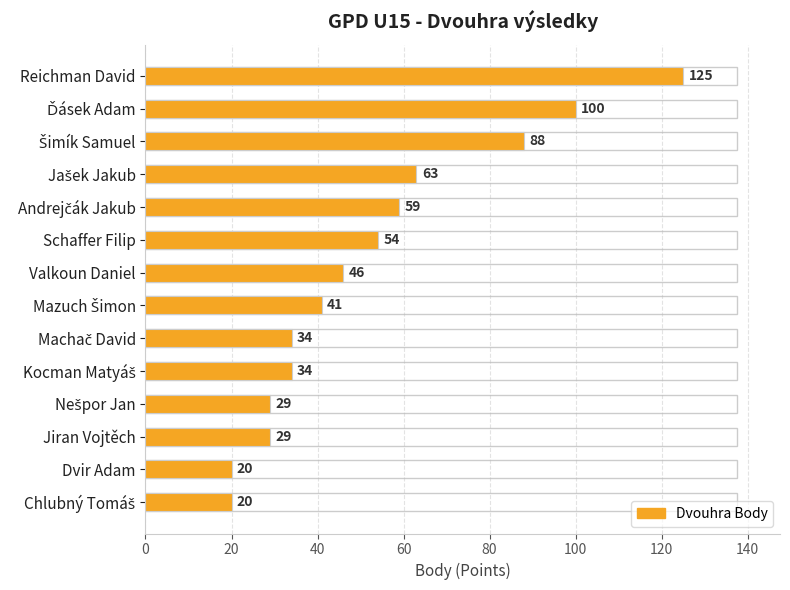

How many distinct data groups are displayed?

1